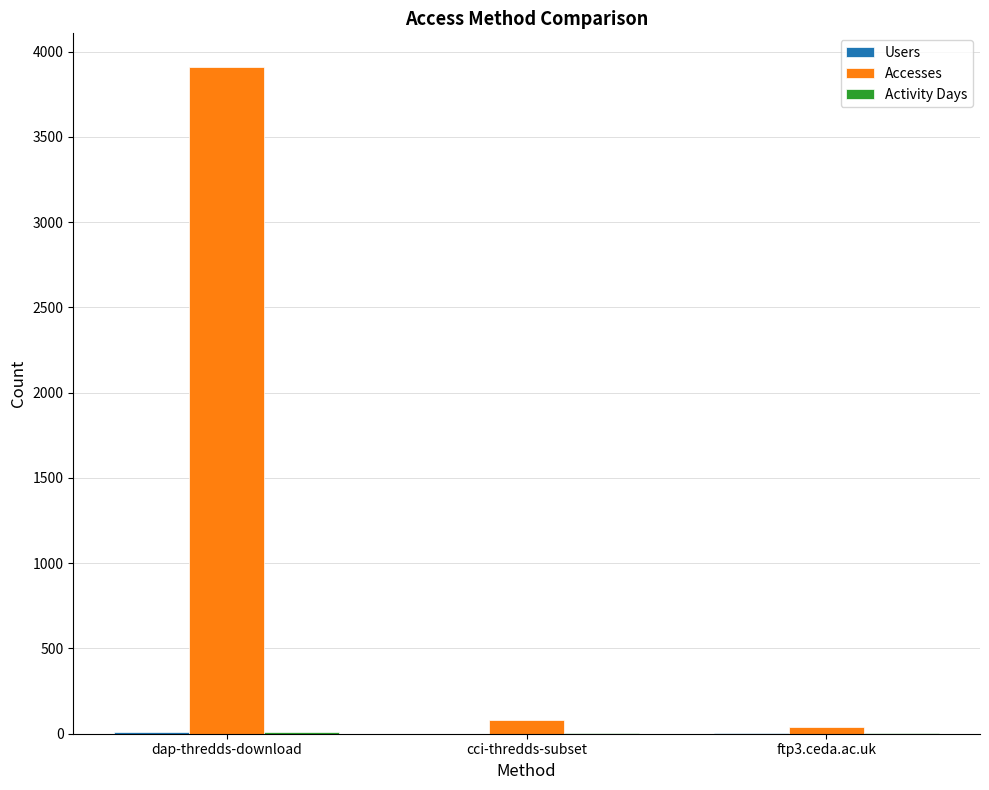

What is the sum of all Accesses values?

4031